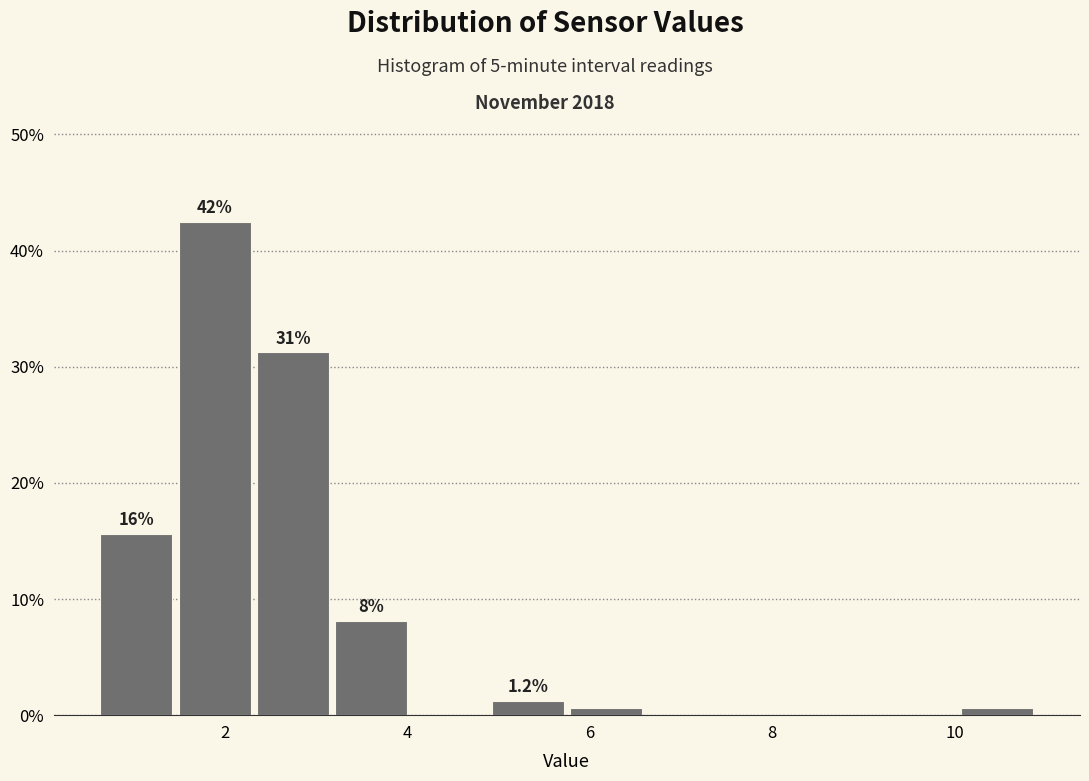

Over which range of the x-axis is the bar tallest?

1.4 to 2.4